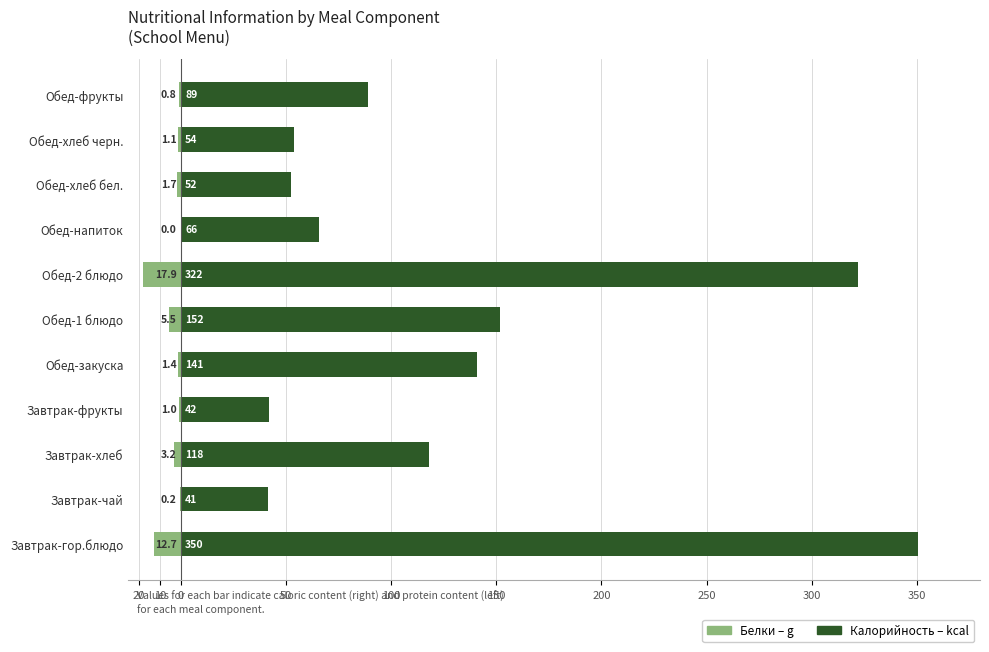

The Калорийность (kcal) series shows 71.4 at 50. True or false?

False